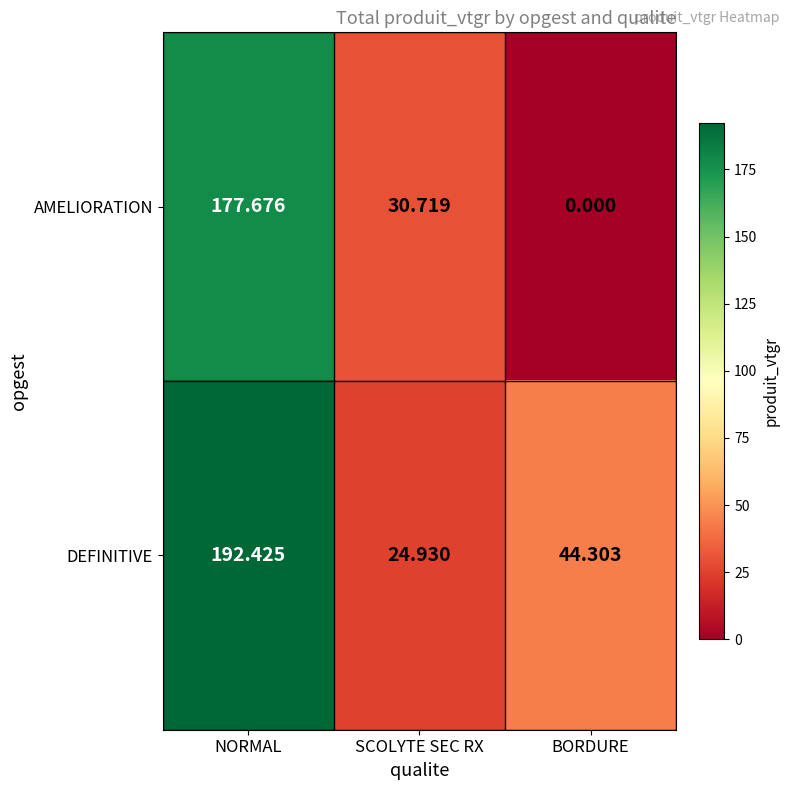

Which series has the largest total across all categories?

DEFINITIVE